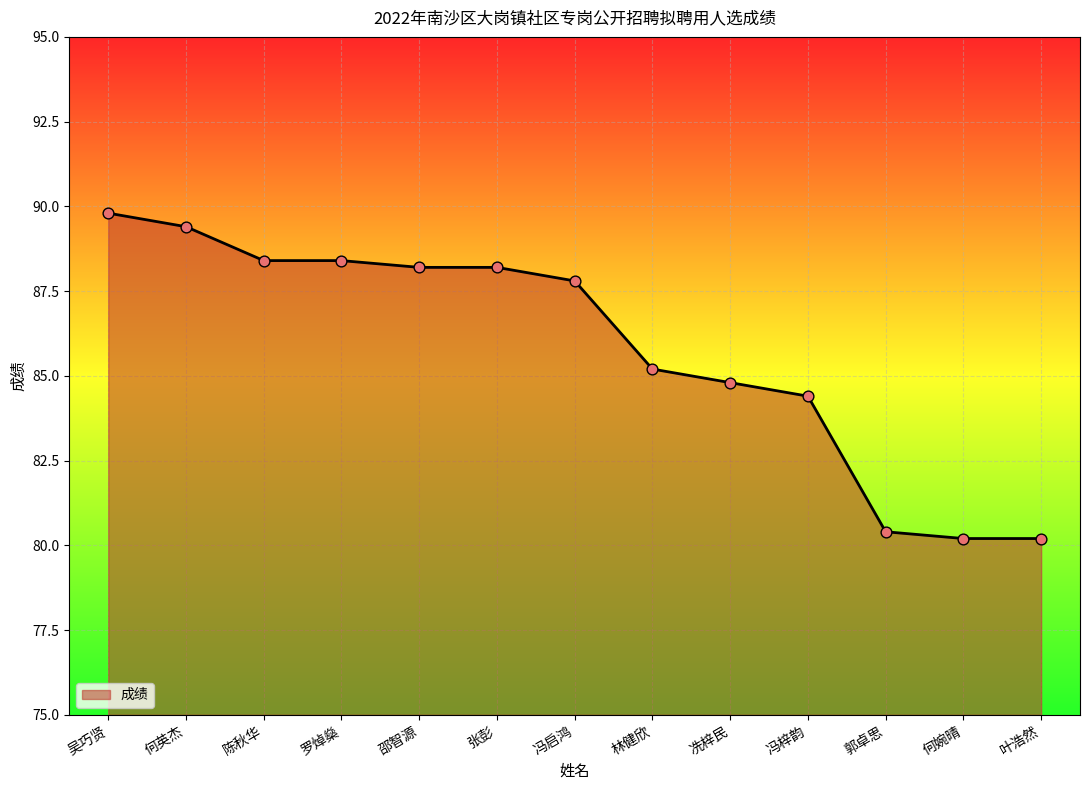

Approximately how many times larger is the value at 何婉晴 compared to 吴巧贤?

0.9